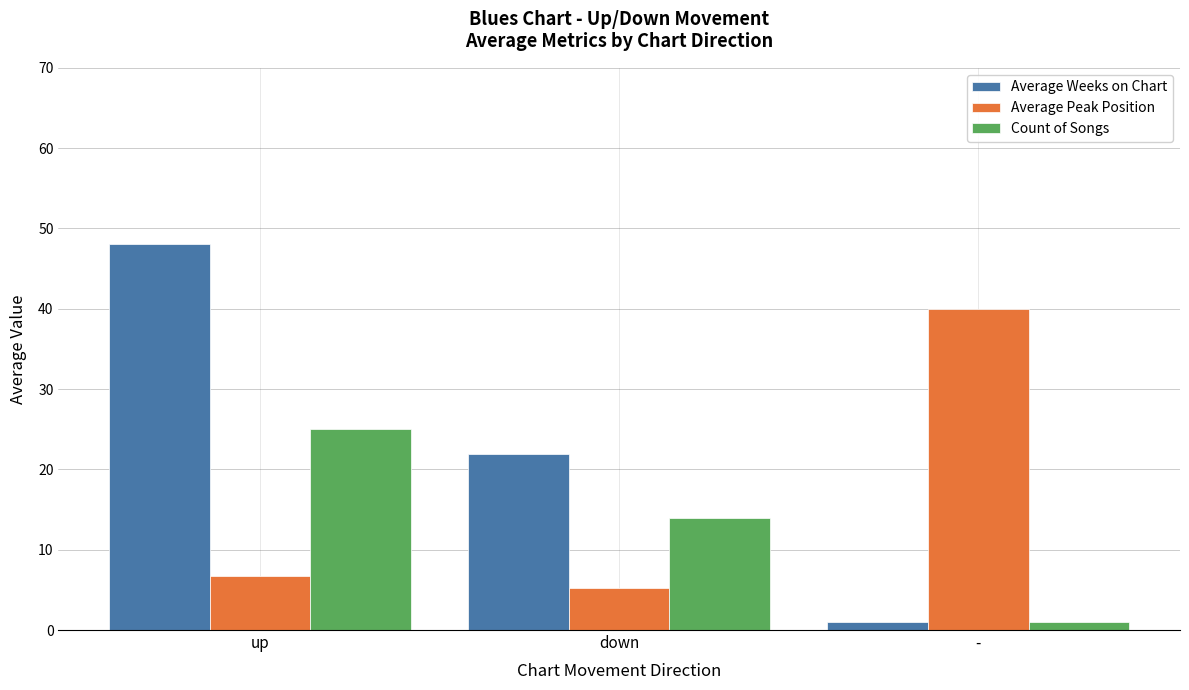

What position from the left is -?

3